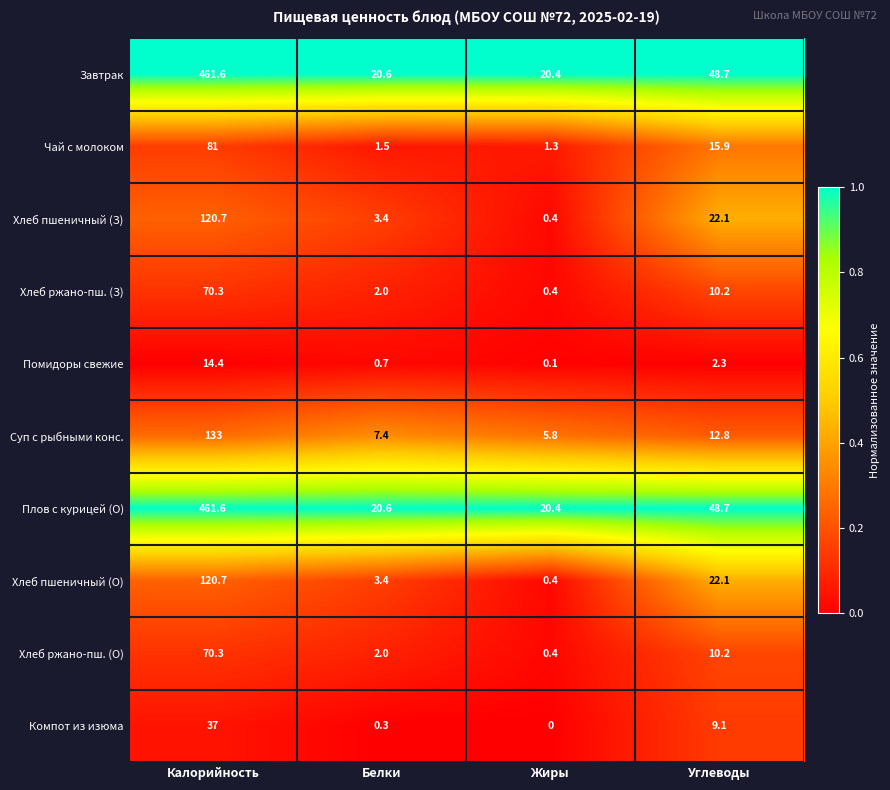

True or false: Суп с рыбными конс. has a value of 18.7 at Углеводы.

False